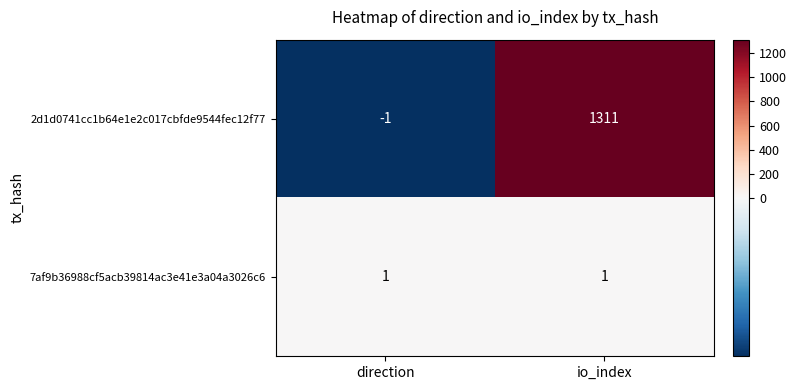

Which series changed the most between direction and io_index?

2d1d0741cc1b64e1e2c017cbfde9544fec12f77